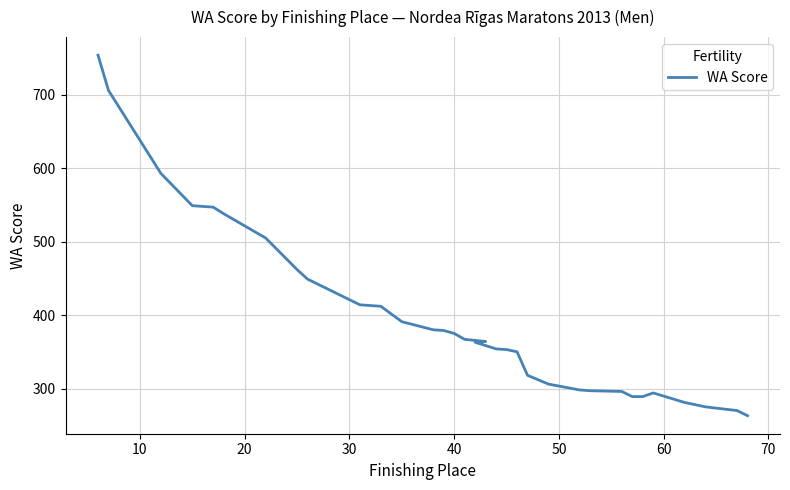

True or false: the data shows 528 at 20.

False